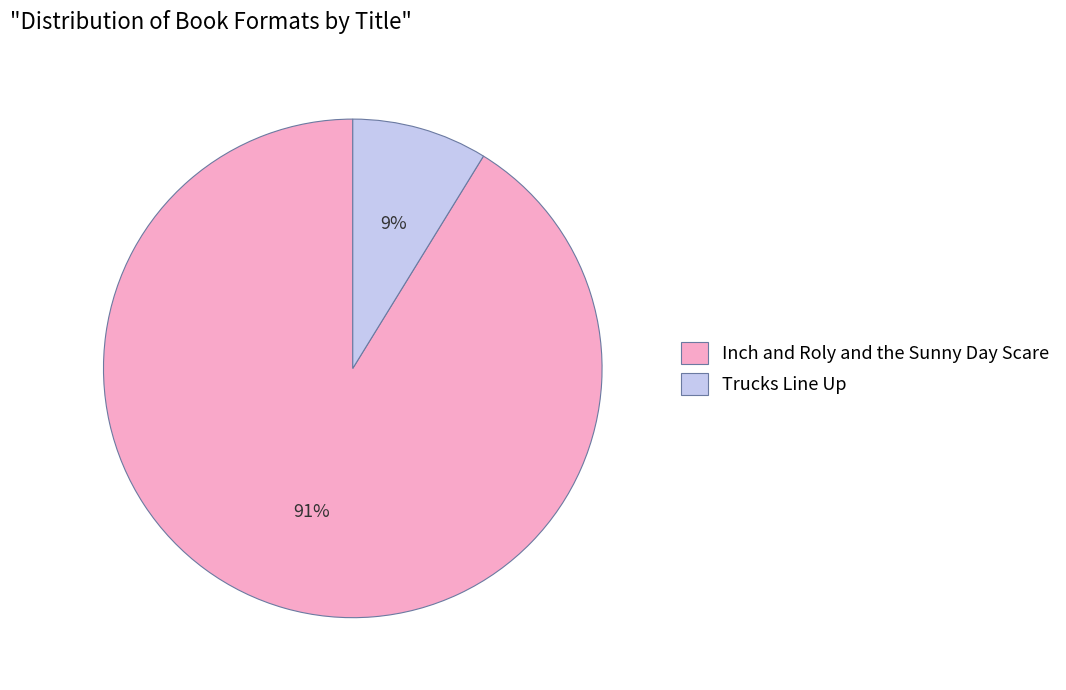

Which category accounts for the majority?

Inch and Roly and the Sunny Day Scare